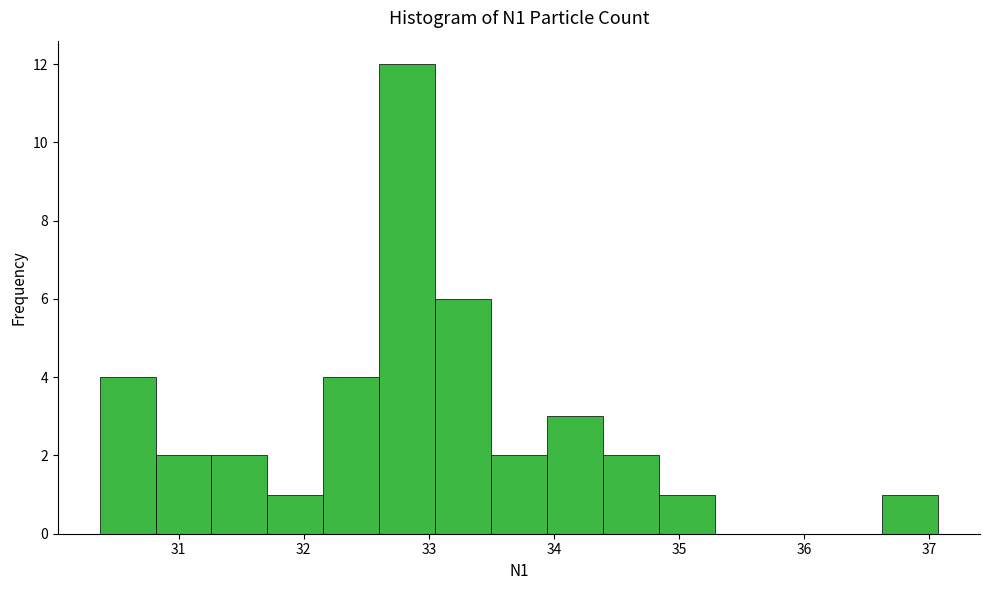

Over which range of the x-axis is the bar tallest?

32.6 to 33.1